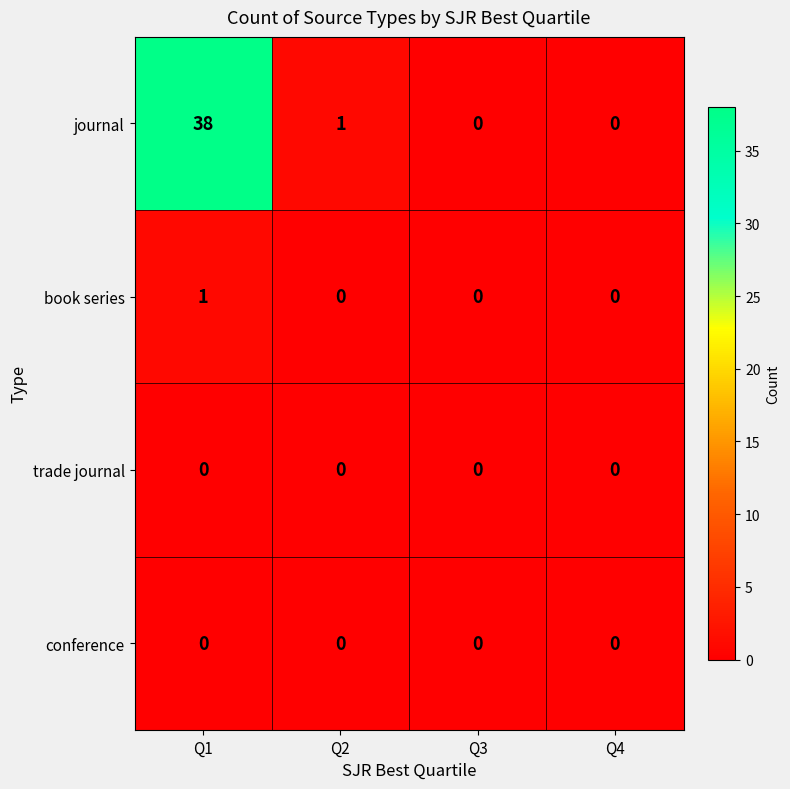

Which series has the widest spread of values?

journal